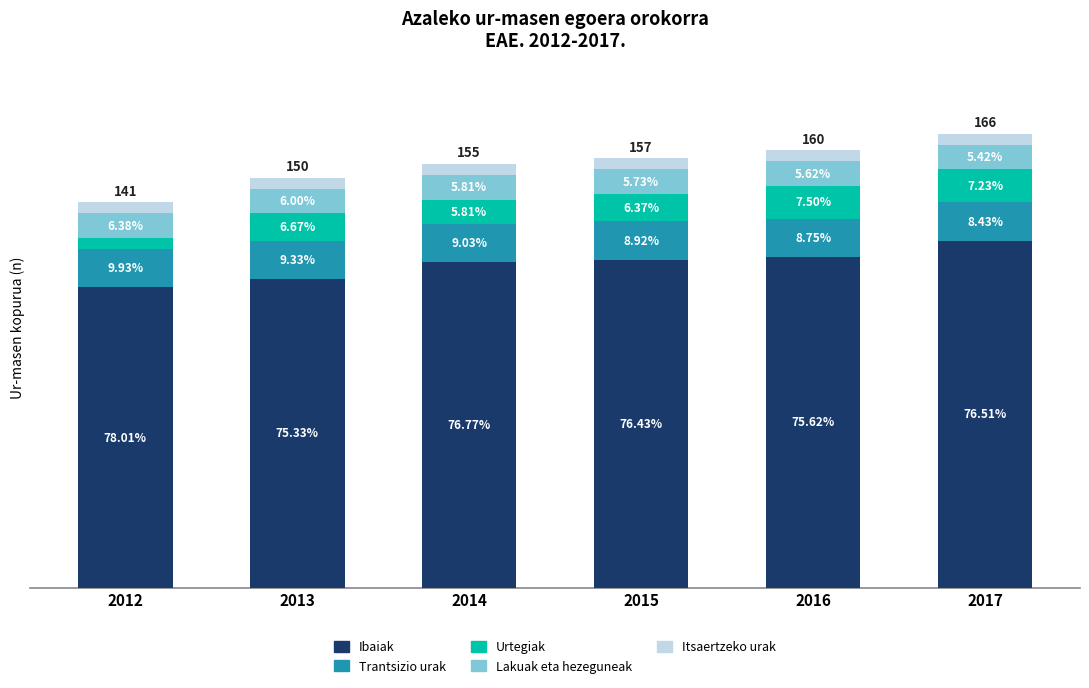

Does the chart contain stacked bars?

Yes